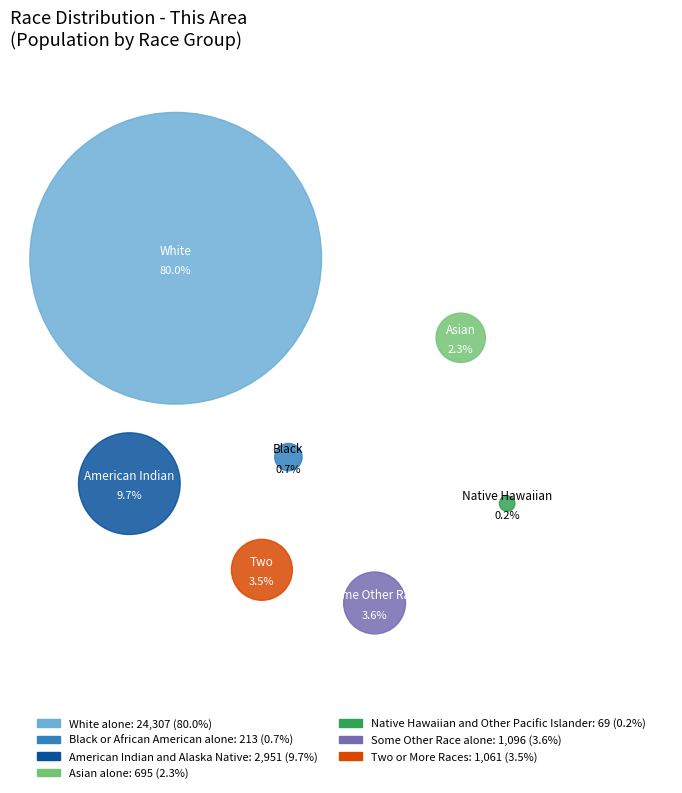

Rank the categories by value from lowest to highest.

Native Hawaiian and Other Pacific Islander, Black or African American alone, Asian alone, Two or More Races, Some Other Race alone, American Indian and Alaska Native, White alone